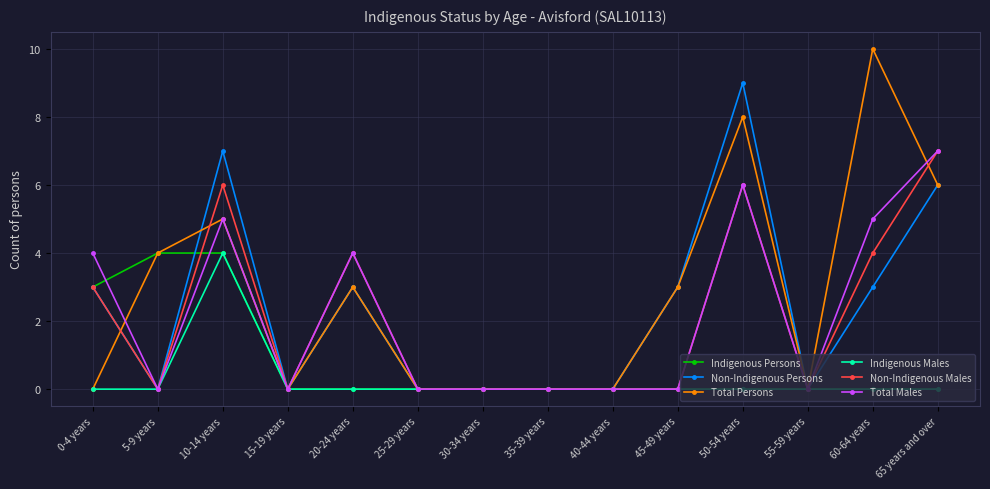

How many series are shown in this chart?

6